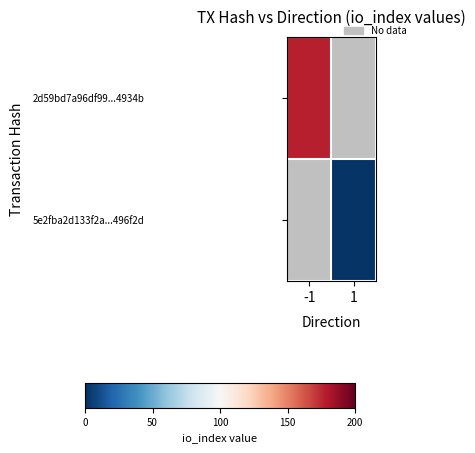

Between 1 and -1, which is larger?

-1